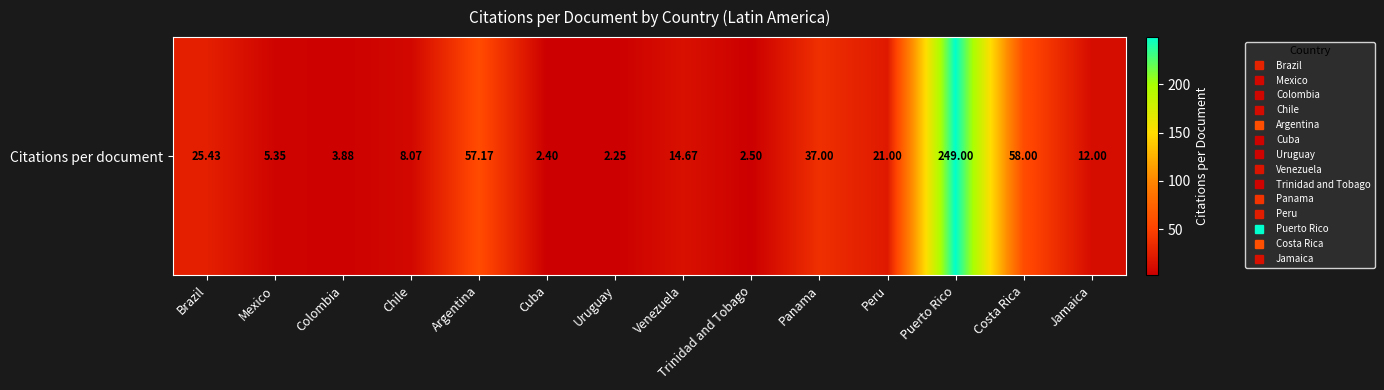

What is the ratio of the value at Peru to the value at Trinidad and Tobago?

8.4